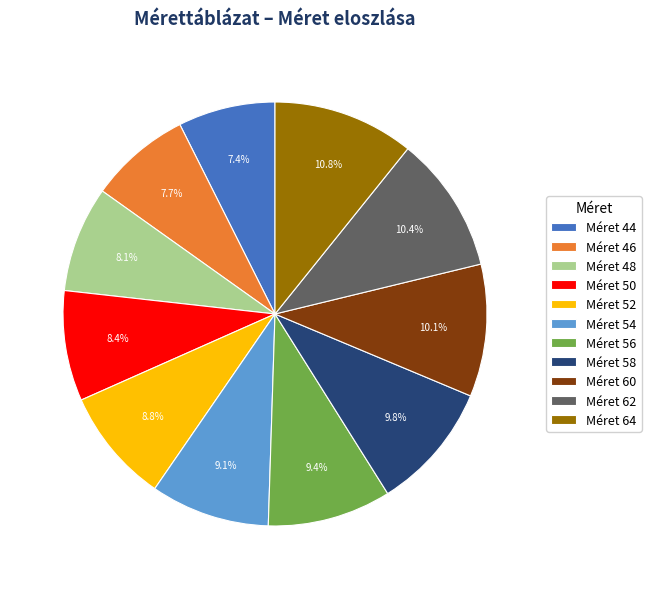

Does Méret 54 account for over 50% of the chart?

No